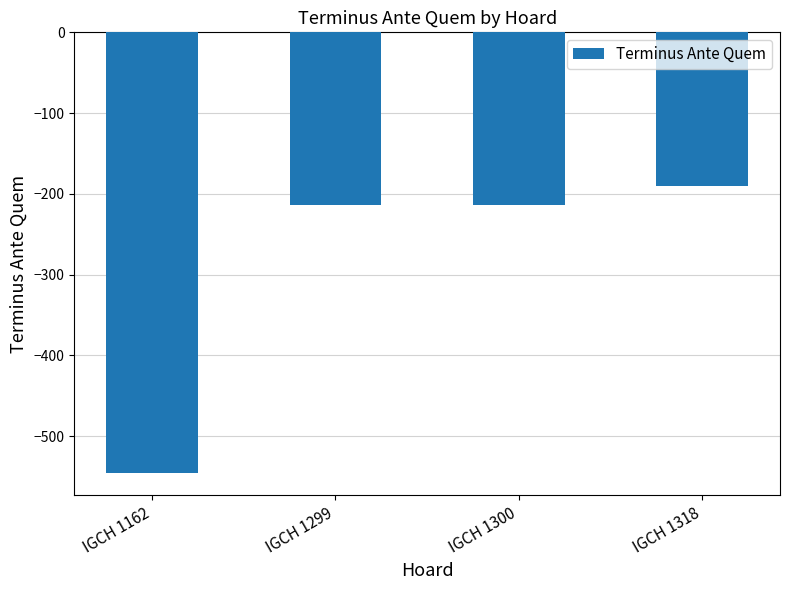

What value does the data have at IGCH 1299, to the nearest 50?

-200